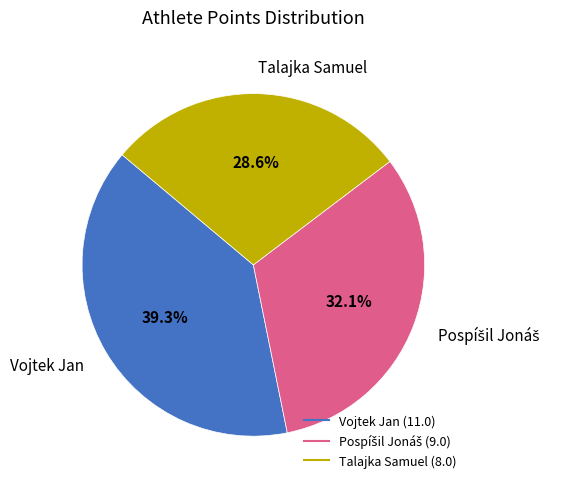

Approximately how many times larger is the value at Vojtek Jan compared to Talajka Samuel?

1.4